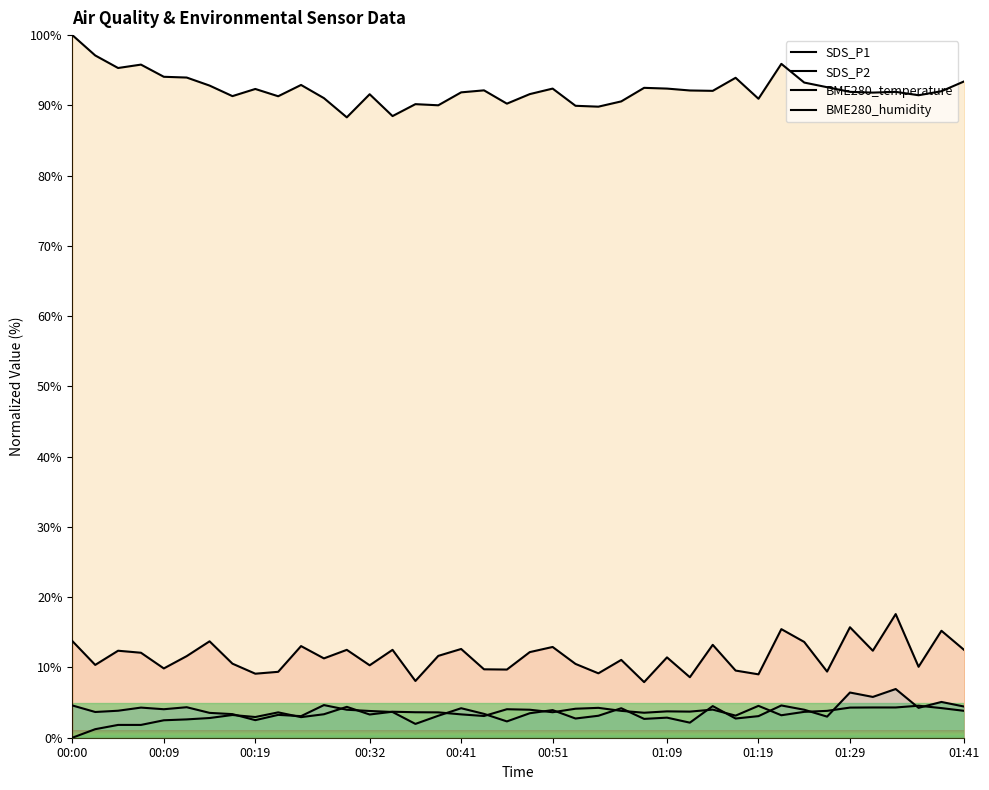

Which series has the largest total across all categories?

BME280_humidity